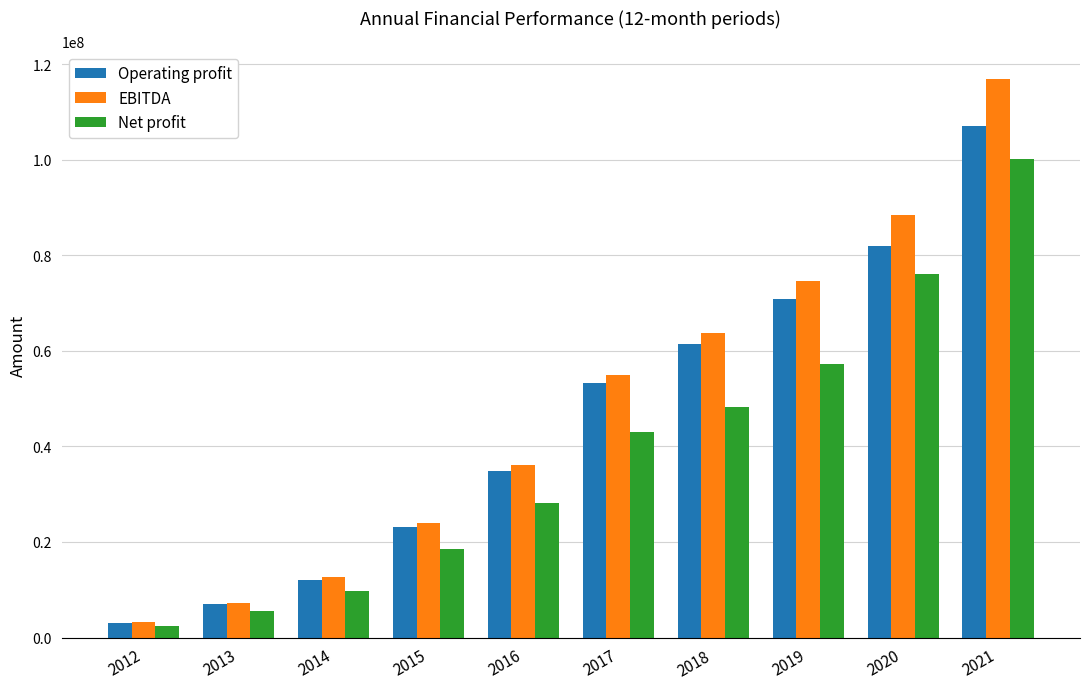

What is the spread (max minus min) of values at 2018?

15525842